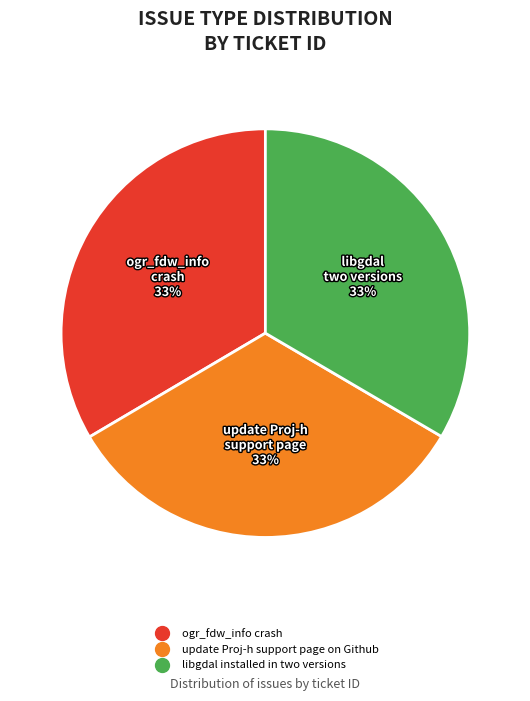

To the nearest percent, what percentage of the pie is update Proj-h support page on Github?

33%